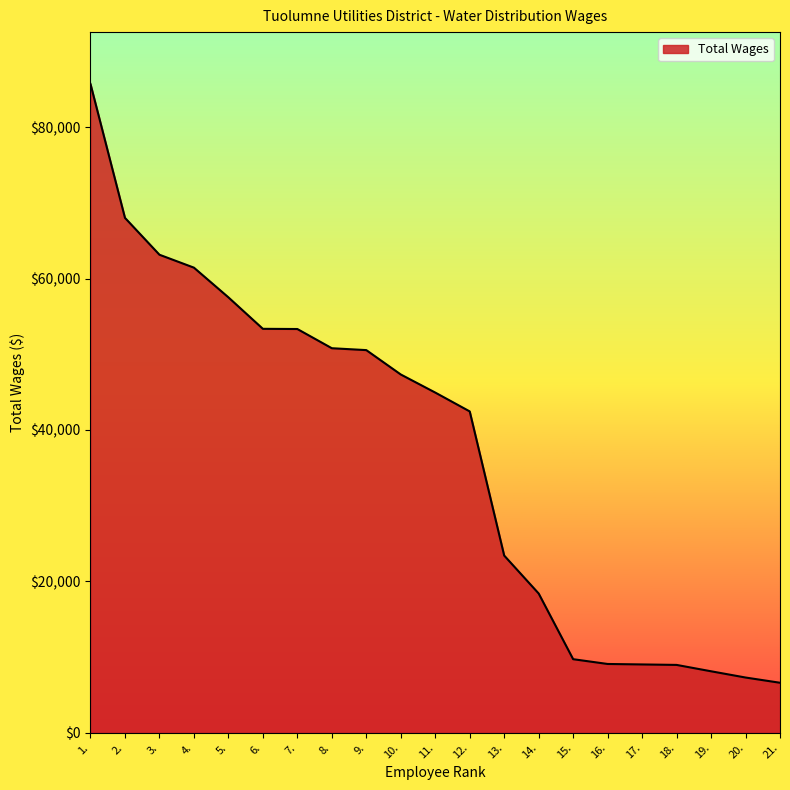

What position from the right is 12.?

10